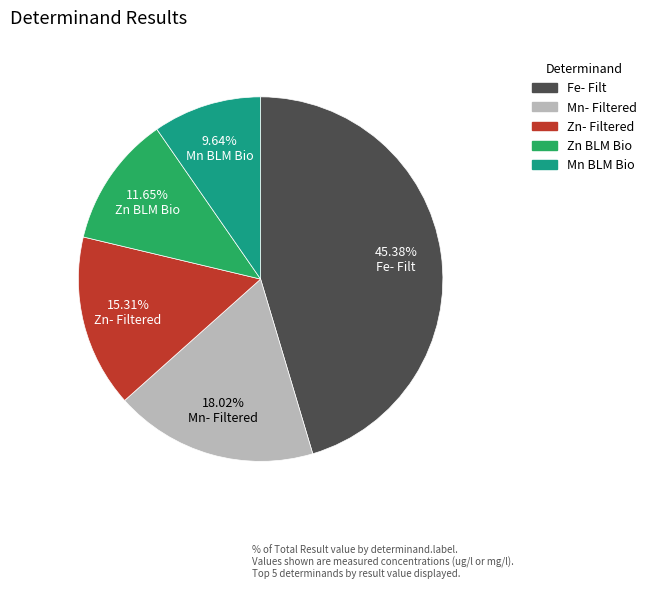

Is there a majority slice in this chart?

No